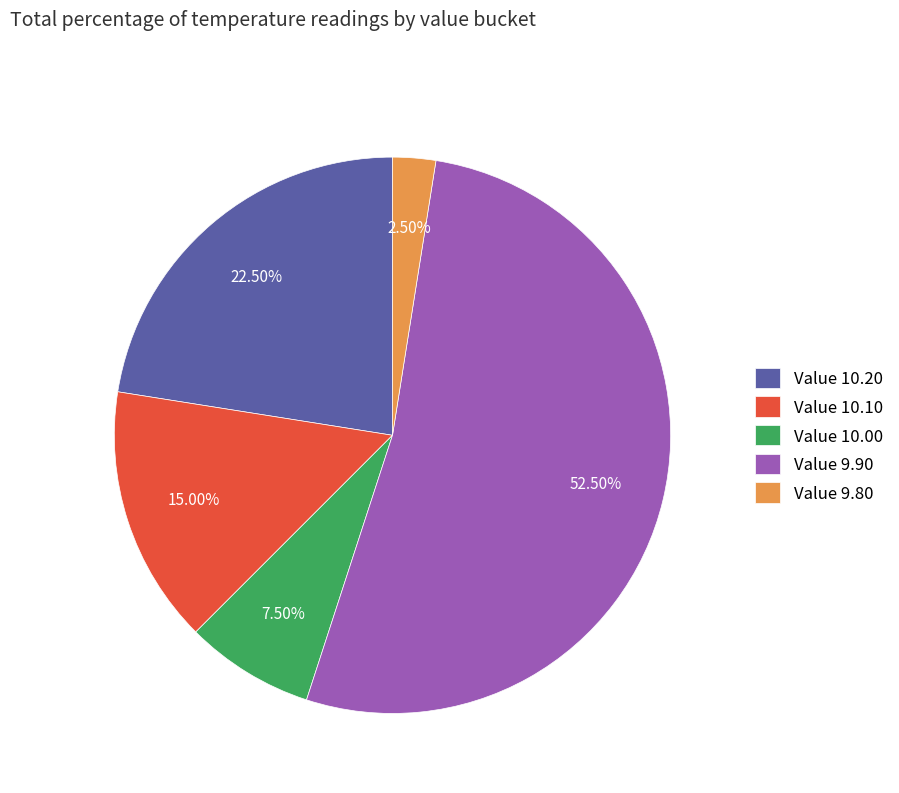

Which has a higher value, Value 9.80 or Value 10.10?

Value 10.10